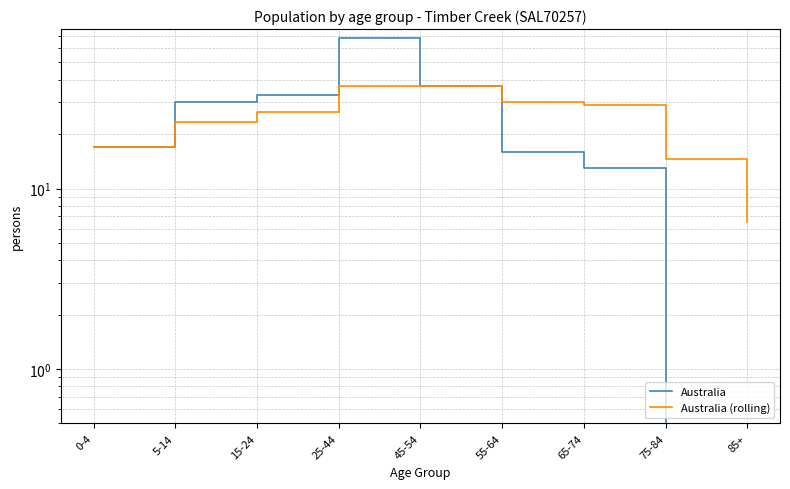

True or false: Australia (rolling) and Australia cross at least once.

False